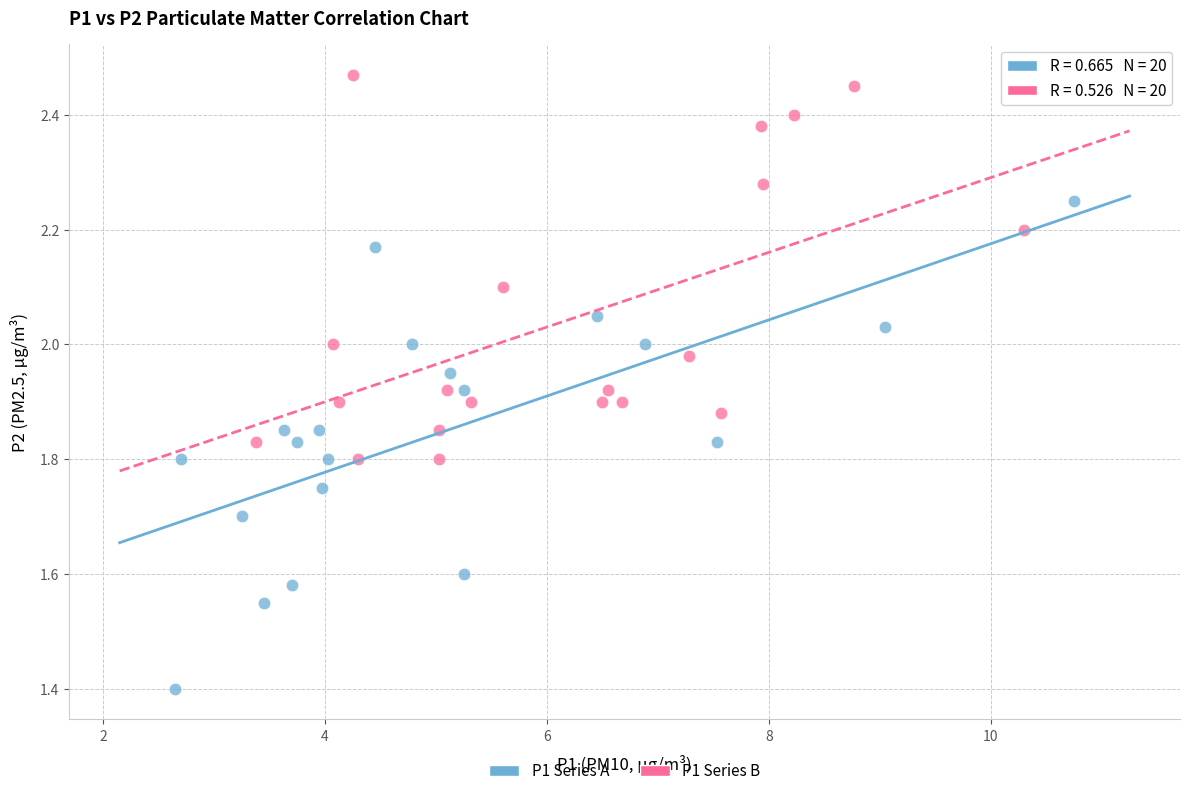

Which series reaches the maximum Y coordinate?

P1 Series B